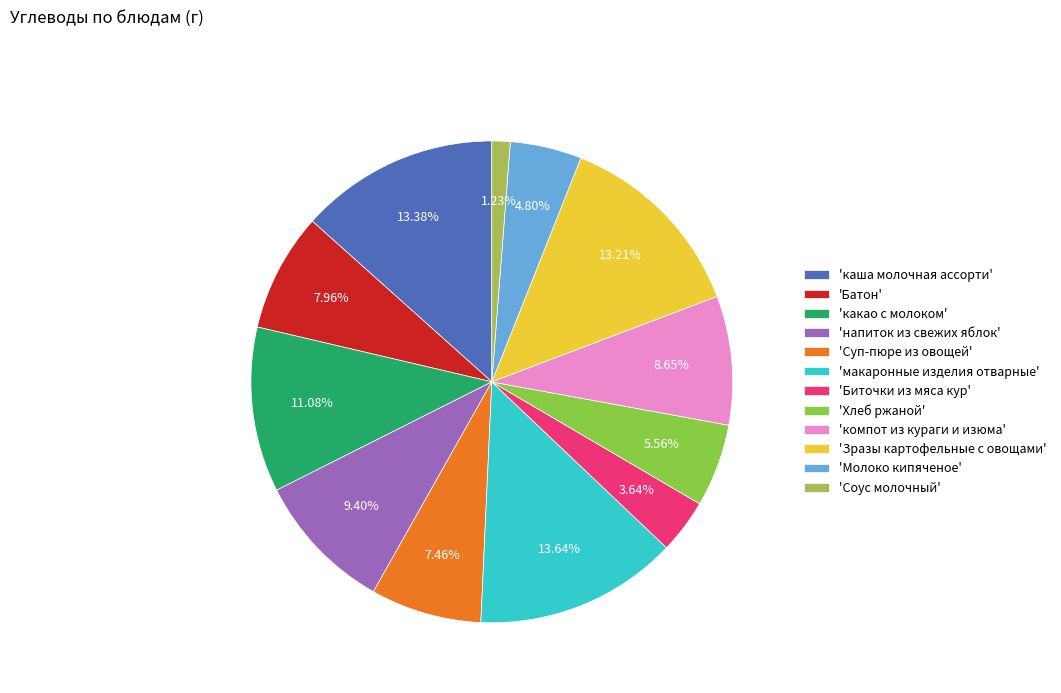

Is 'напиток из свежих яблок' the majority of the pie?

No